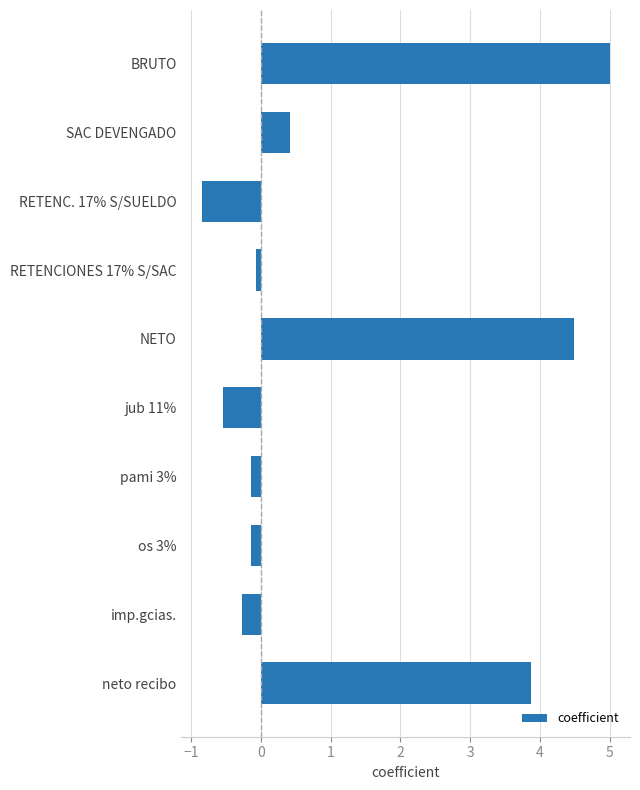

Which category has the lowest value across all series?

RETENC. 17% S/SUELDO